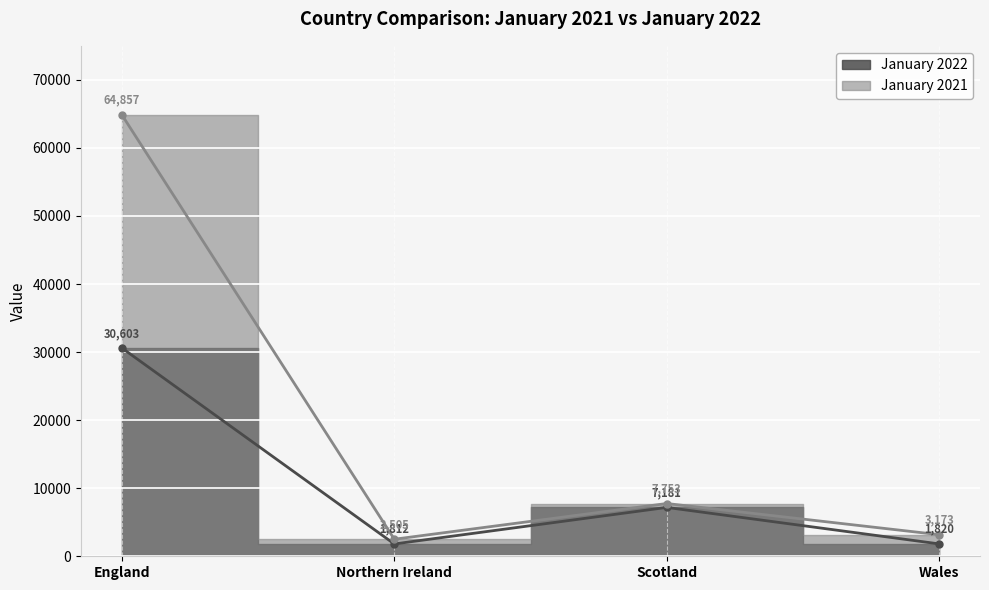

True or false: January 2022 and January 2021 intersect in this chart.

False